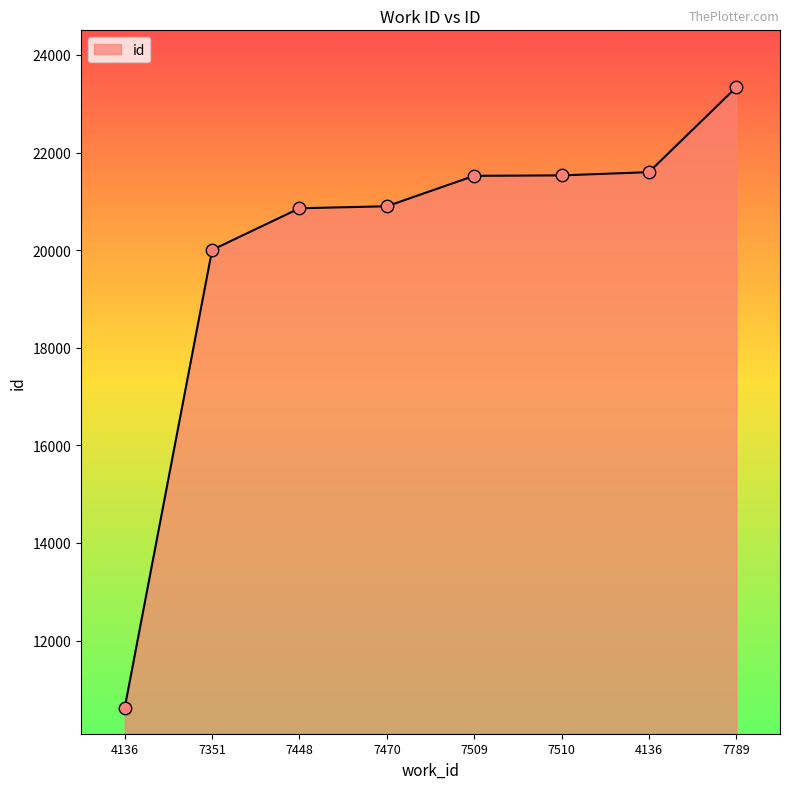

Count the number of categories in the chart.

8